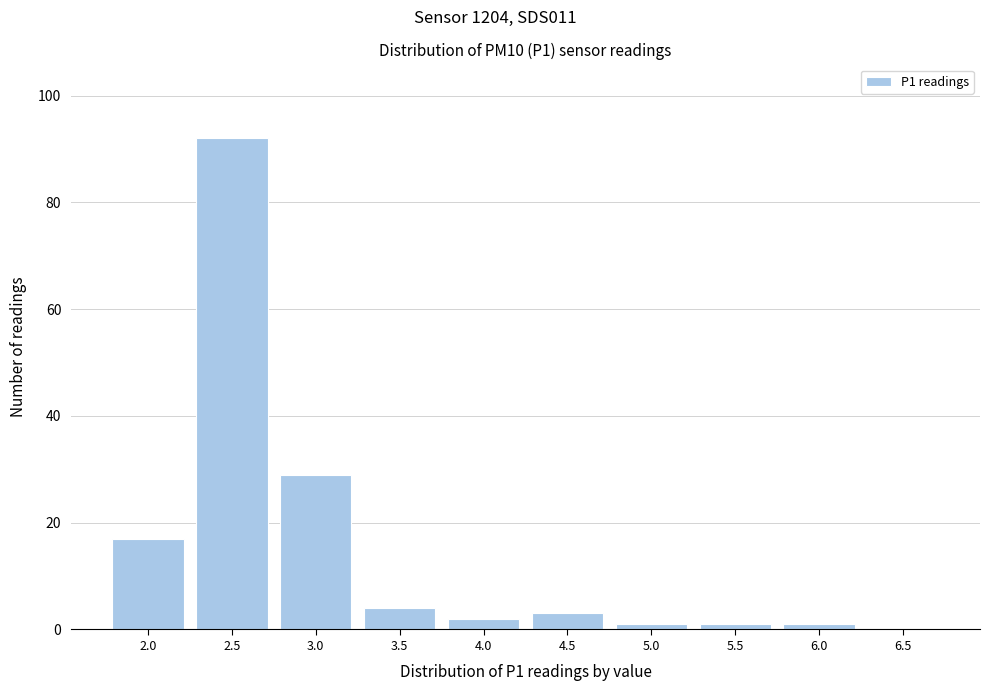

Reading left to right, list all the values displayed in this chart.

2.0=17	2.5=92	3.0=29	3.5=4	4.0=2	4.5=3	5.0=1	5.5=1	6.0=1	6.5=0